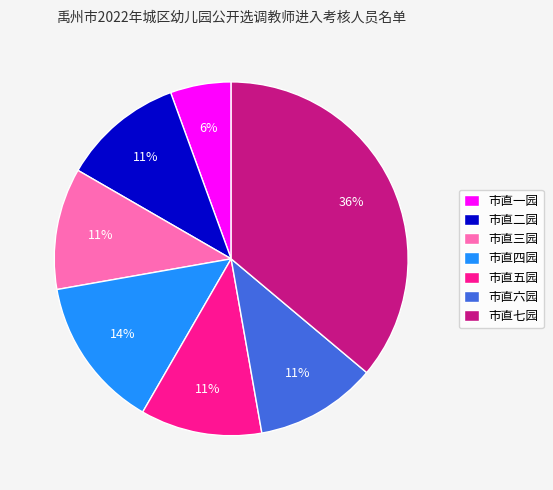

Combined, do 市直三园 and 市直六园 account for over 50%?

No